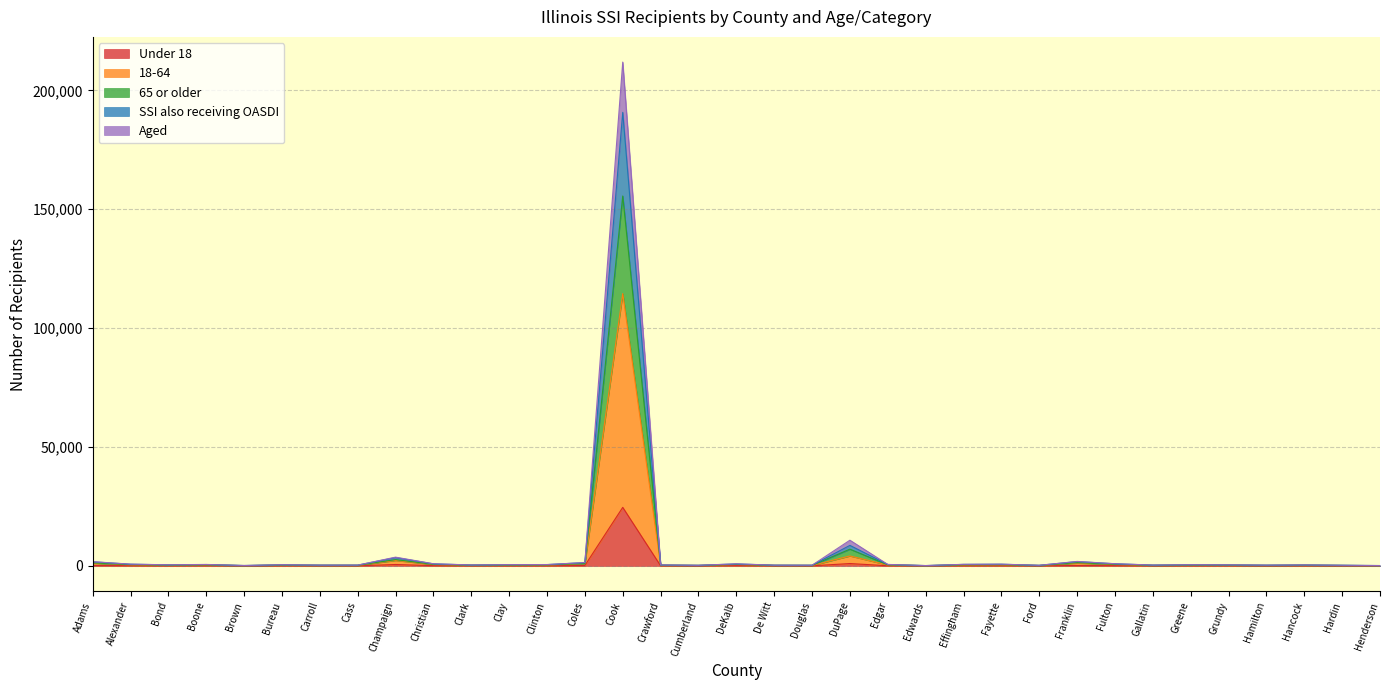

At which category is the sum across all series the highest?

Cook